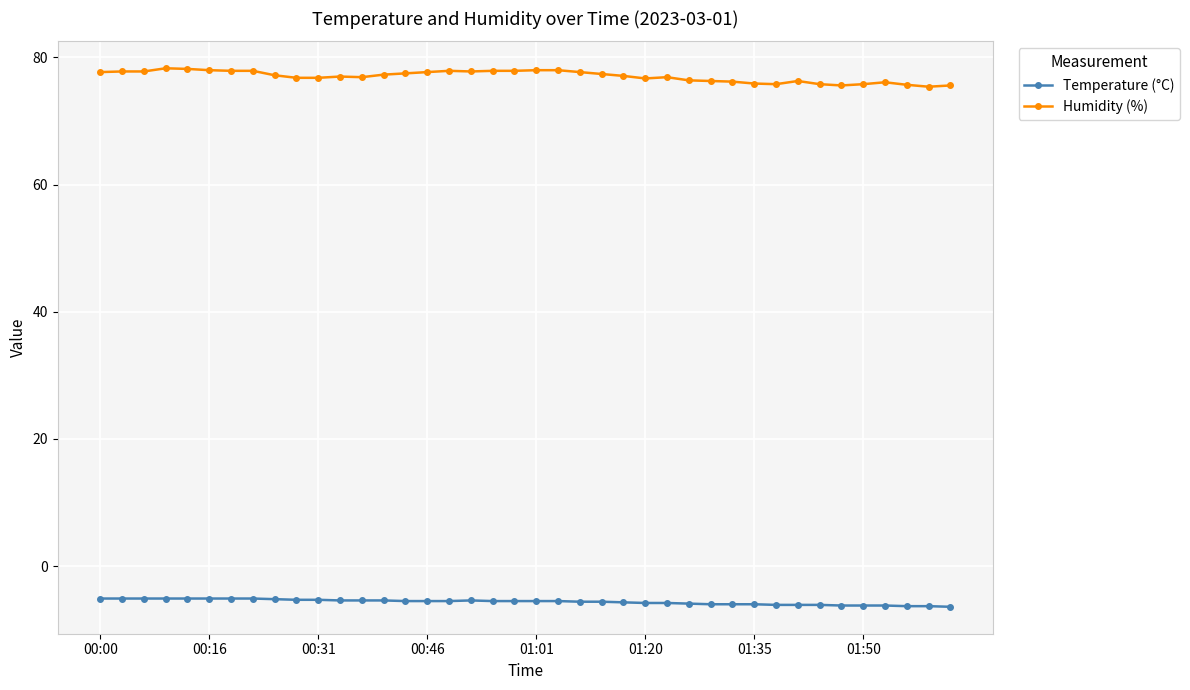

Which series has the largest range (max minus min)?

Humidity (%)